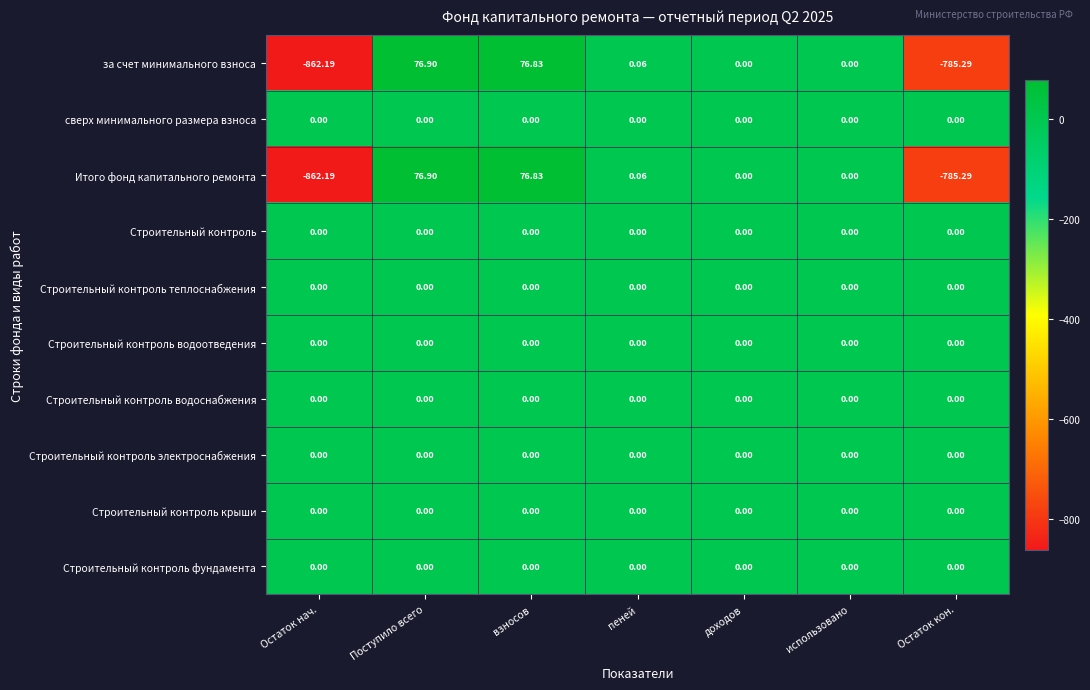

At which category is the sum across all series the highest?

Поступило всего